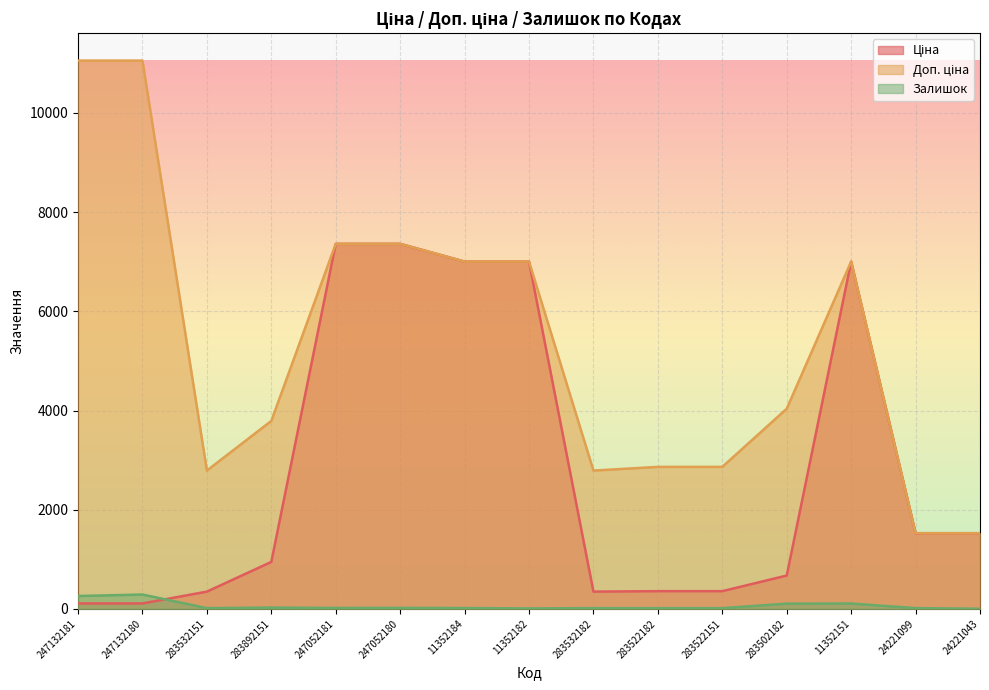

How many interior local valleys does the Ціна series have?

1